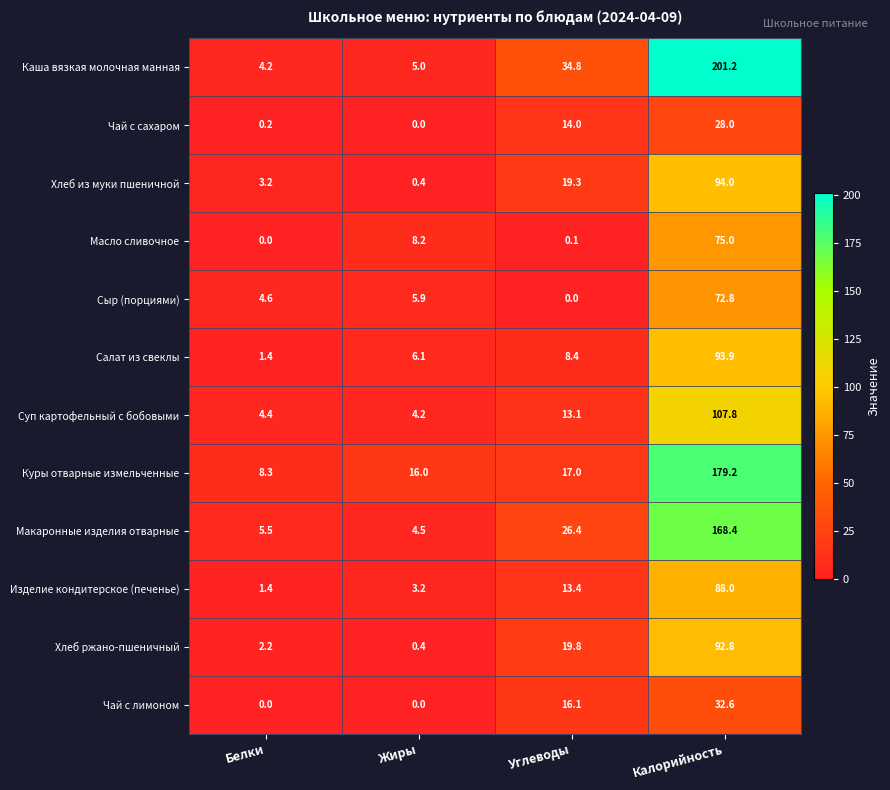

Is it true that Сыр (порциями) equals 4.6 at Белки?

True